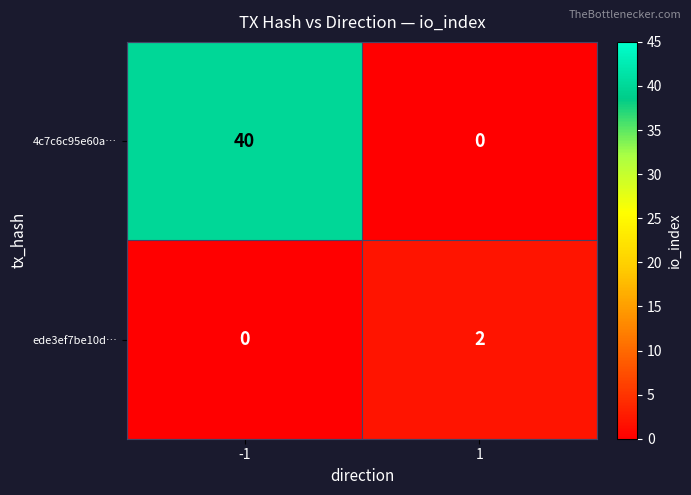

Rank the series at 1 from lowest to highest value.

4c7c6c95e60a…, ede3ef7be10d…